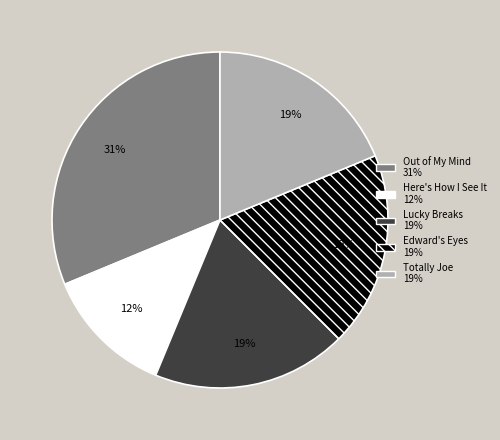

Does any single category account for the majority?

No